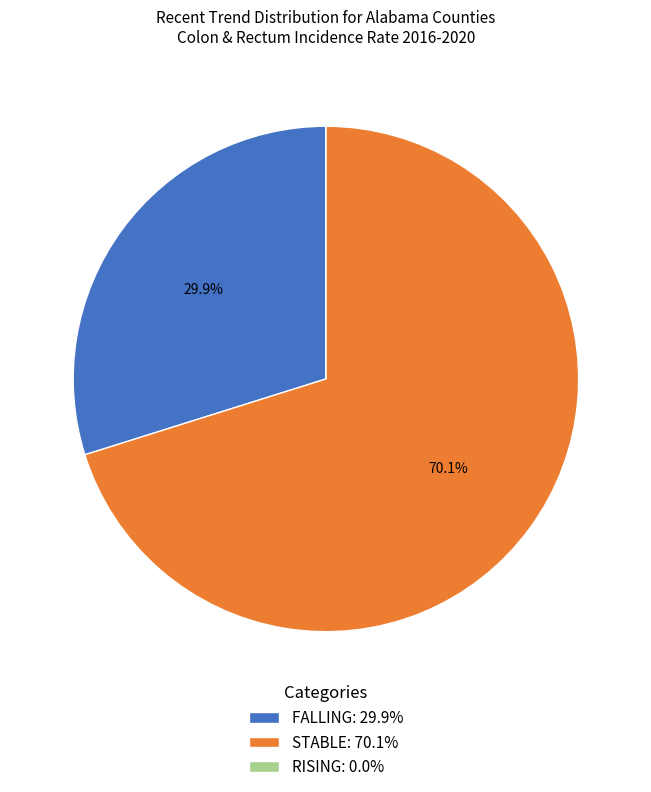

Combined, what portion of the pie is STABLE: 70.1% and FALLING: 29.9%?

100.0%